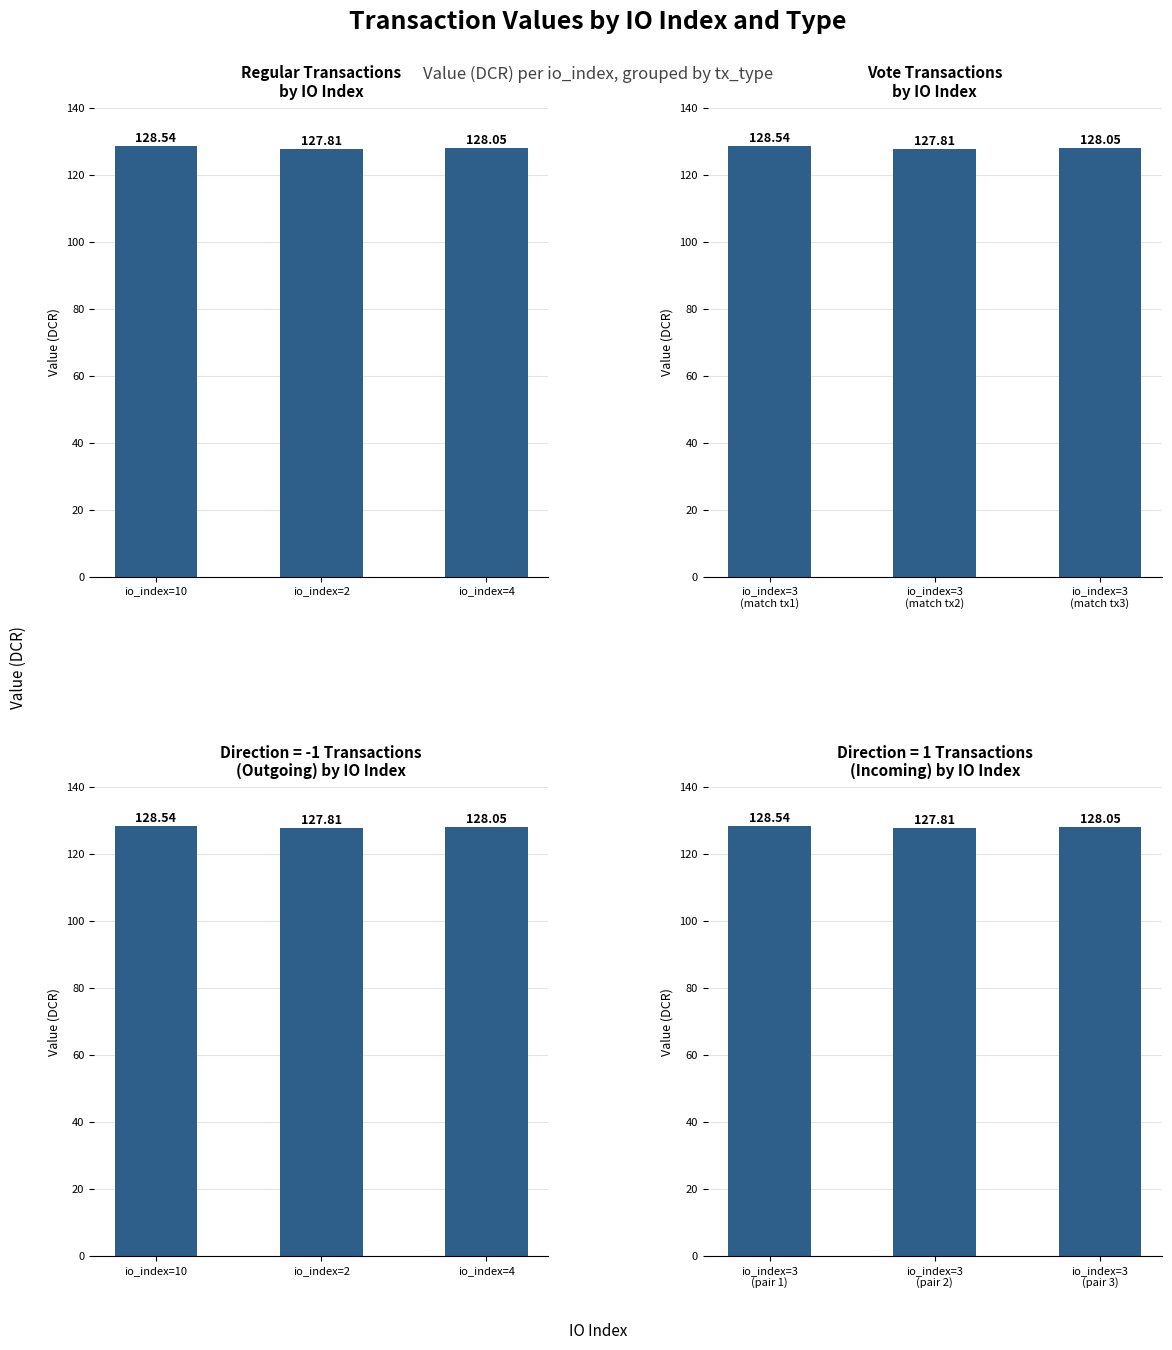

At which category is the sum across all series the highest?

io_index=10